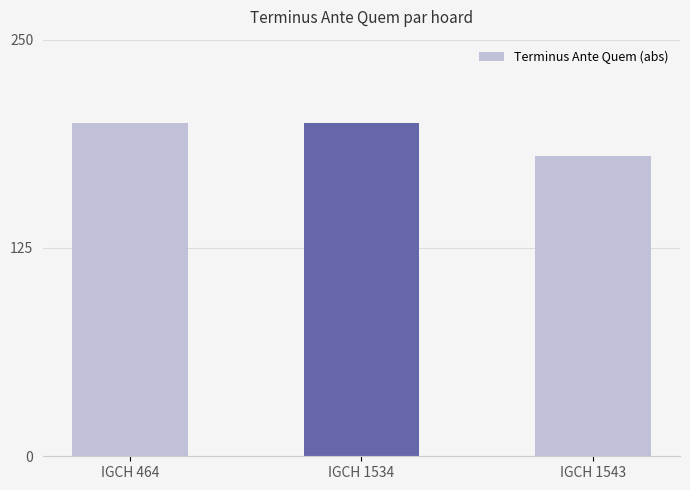

Reading right to left, list all the values displayed in this chart.

180	200	200